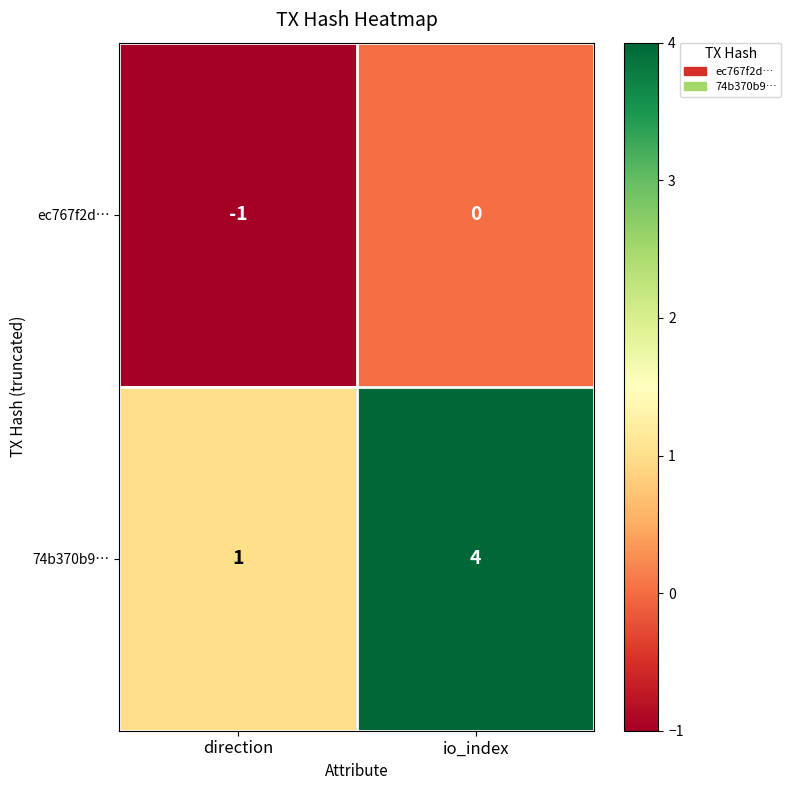

Reading left to right, transcribe all the data shown in this chart.

ec767f2d…: -1	0
74b370b9…: 1	4